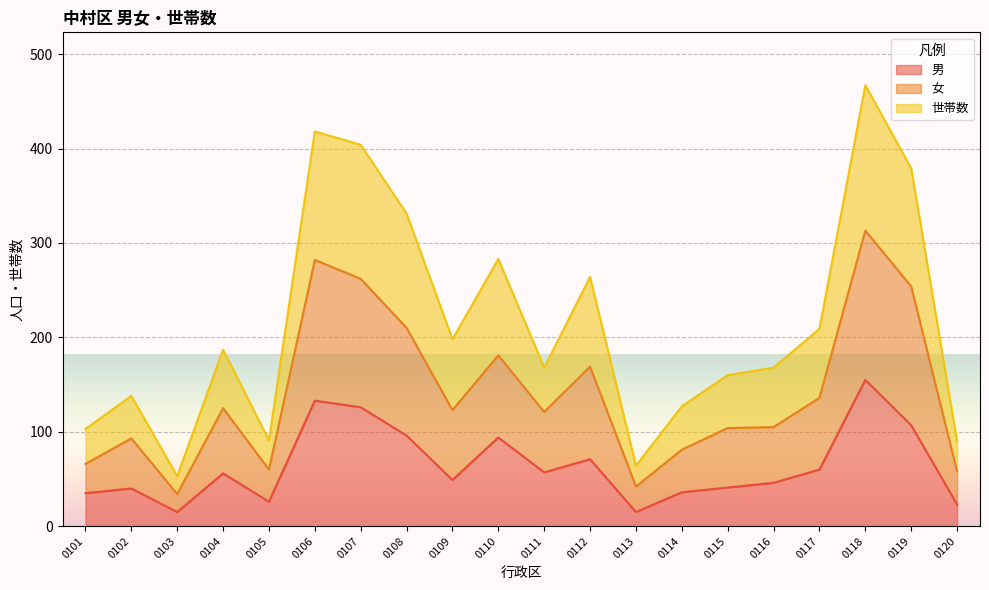

Where is 世帯数 nearest to the value 260?

0112